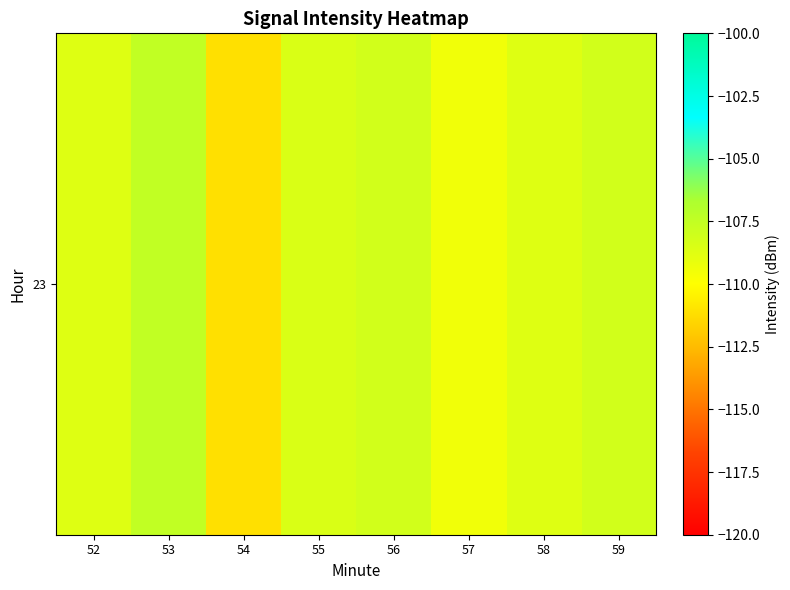

What is the sum of the values at 58 and 53?

-216.2